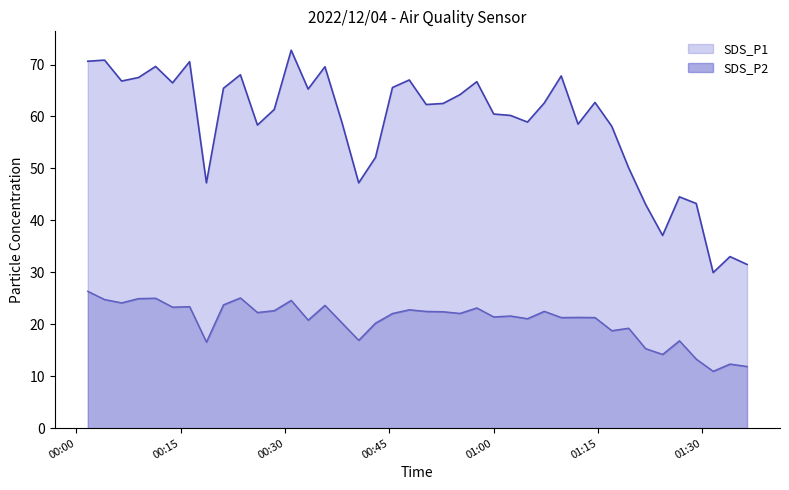

What is the sum of the SDS_P2 values at 2022/12/04 01:02:25 and 2022/12/04 01:26:41?

38.4